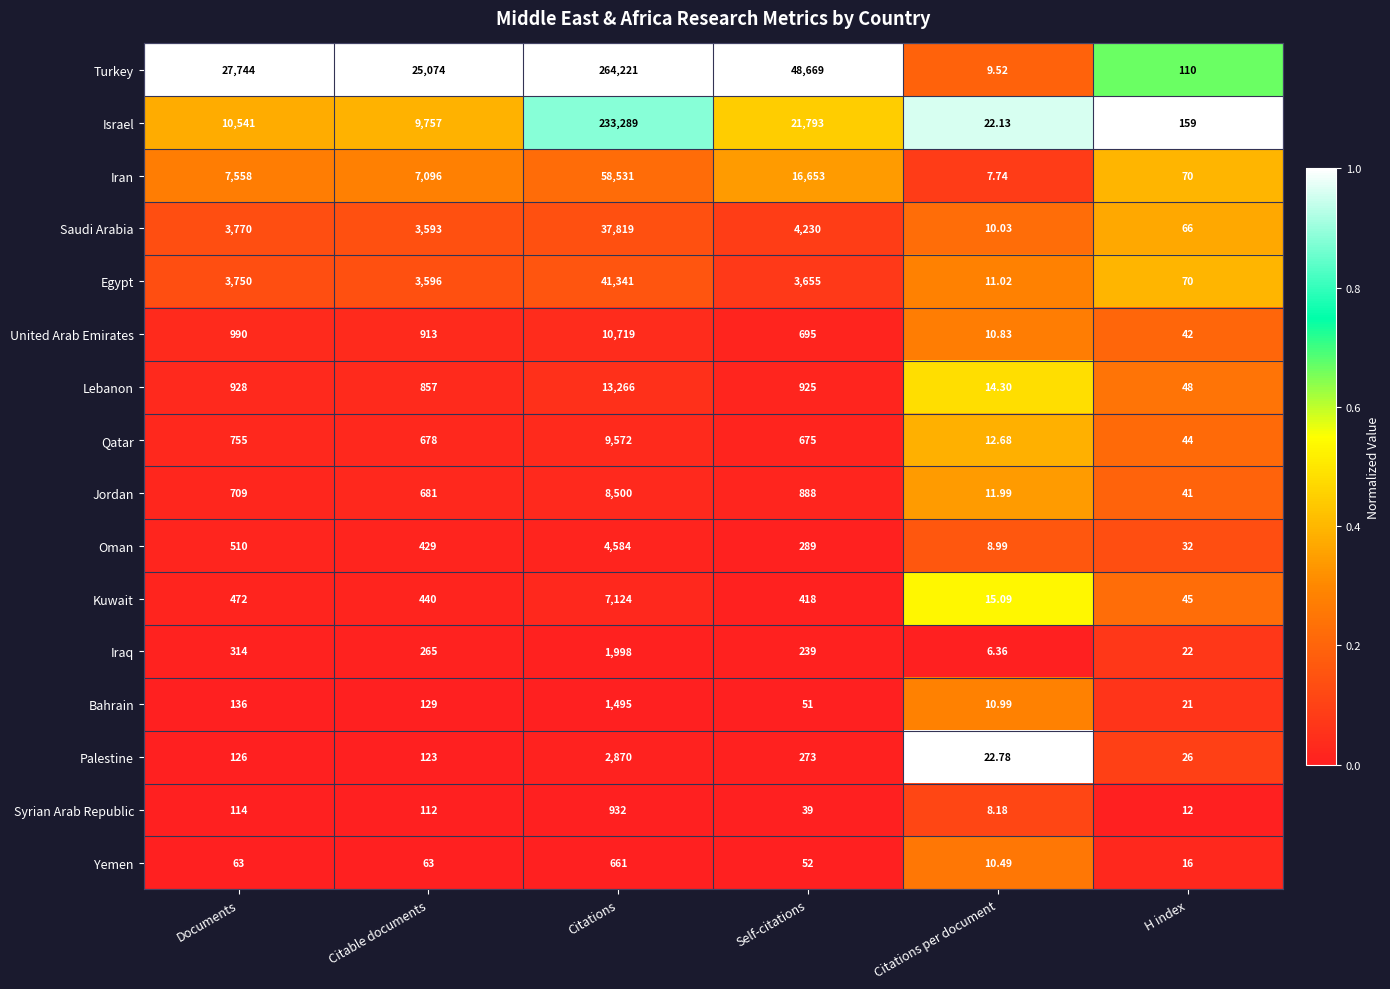

Where is Israel nearest to the value 116655?

Self-citations